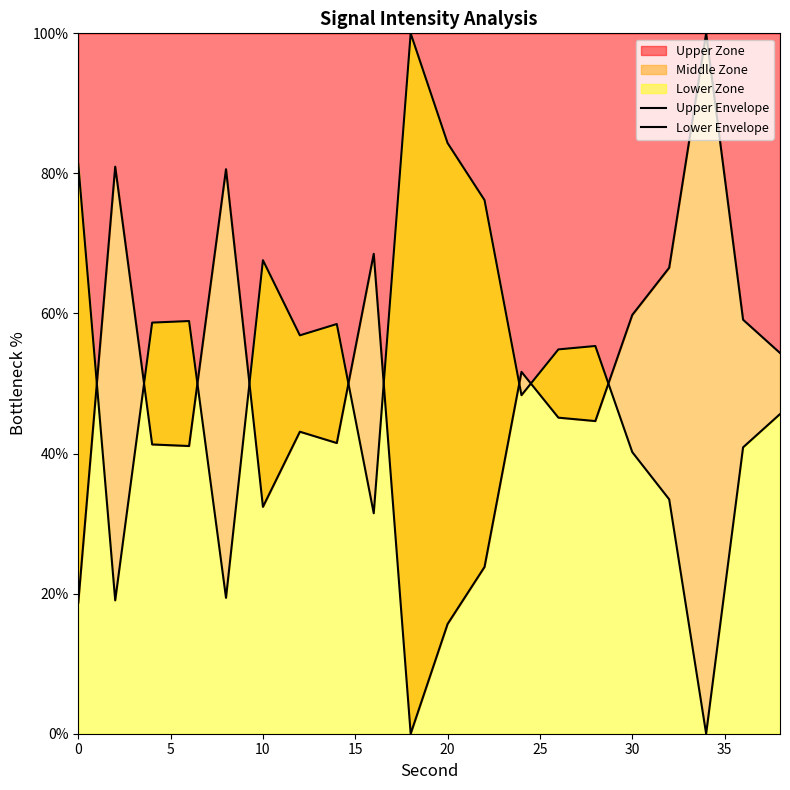

In Lower Envelope, how many points are higher than both neighbors (excluding endpoints)?

5